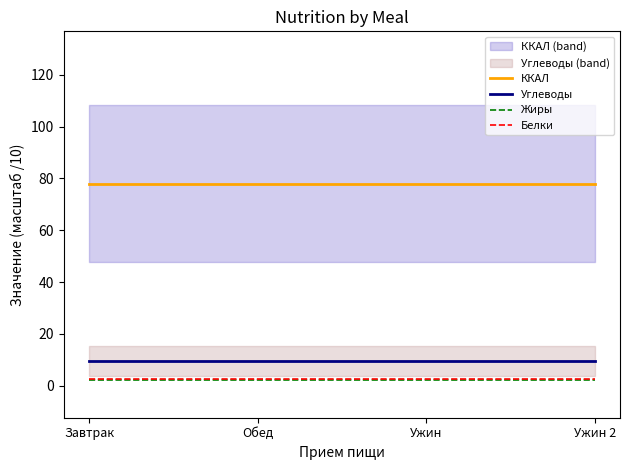

At Завтрак, list the series in order from largest to smallest.

ККАЛ, Углеводы, Белки, Жиры